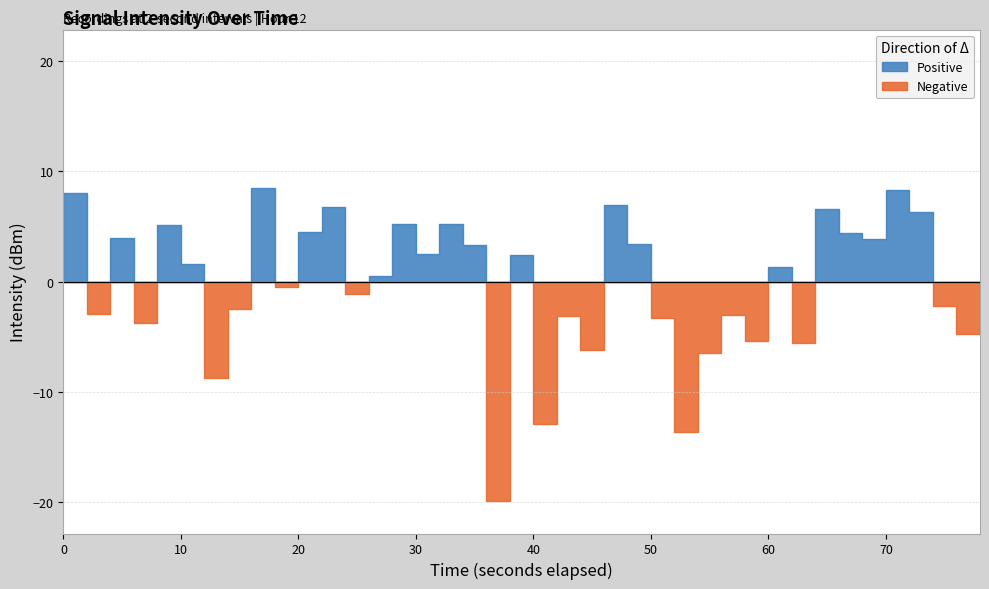

True or false: x_seconds and Intensity Above Mean cross at least once.

False